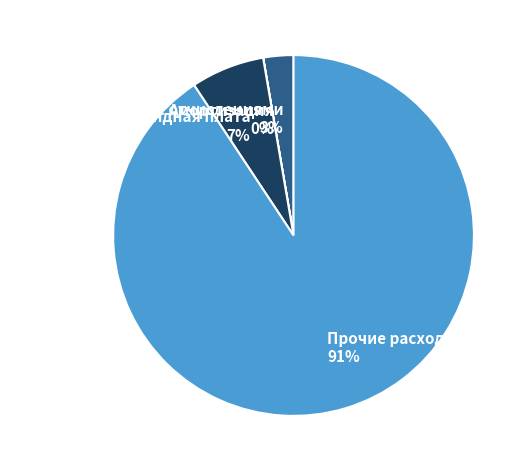

Is there a majority slice in this chart?

Yes